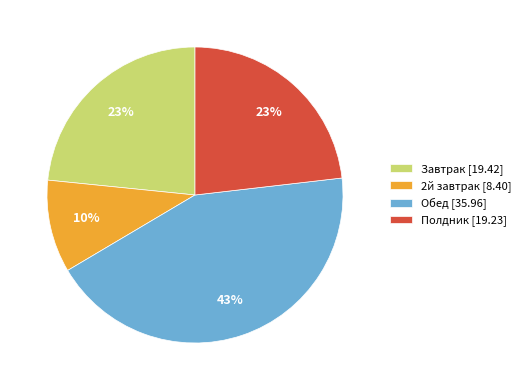

Which slice is the largest?

Обед